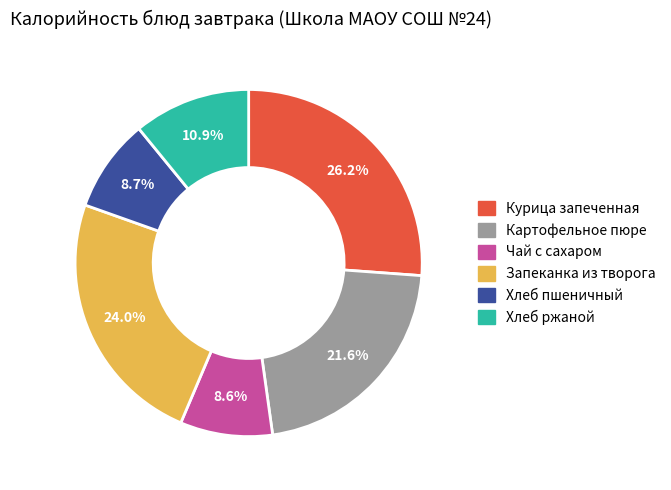

How many slices are in this pie chart?

6